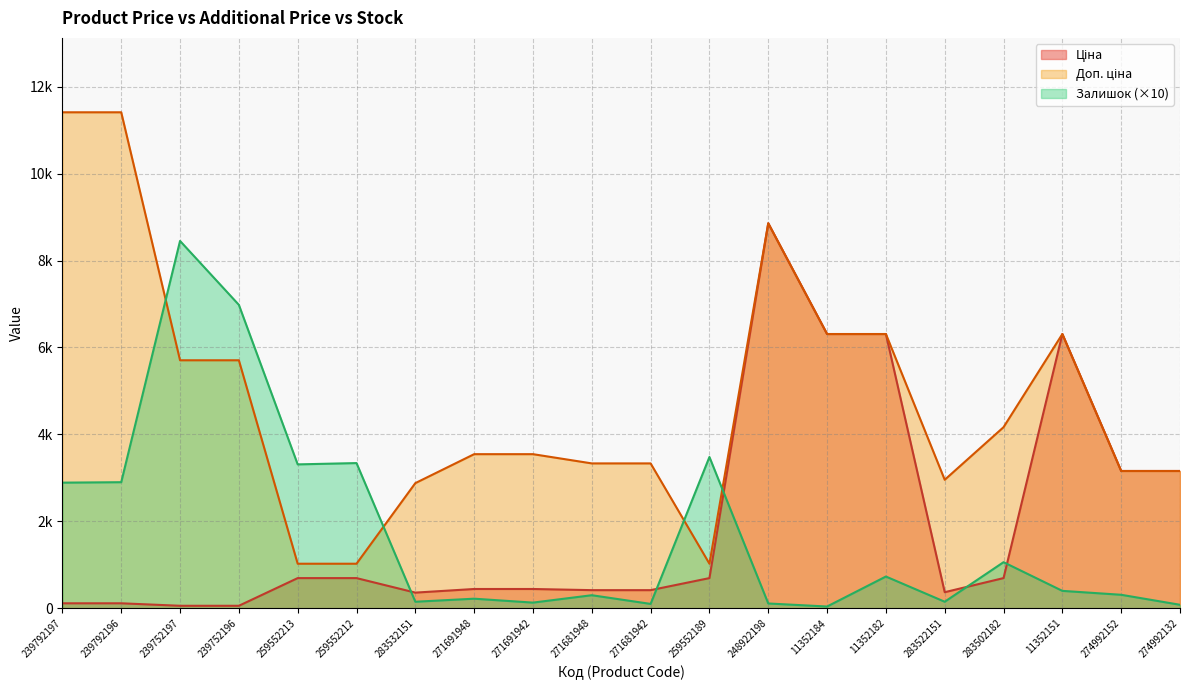

True or false: Ціна and Доп. ціна cross at least once.

False